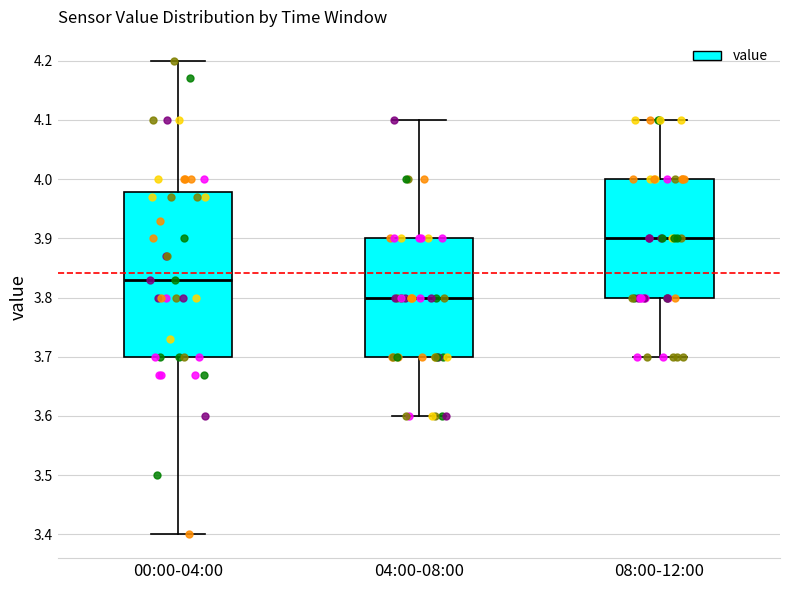

Reading left to right, transcribe this box plot: for each box, give where its median line is, the range the box spans, and where its two whiskers end, as read against the y-axis. The values are not printed on the chart, so give them approximately, as read against the axis.

00:00-04:00: median 3.83, box 3.70 to 3.98, whiskers 3.40 to 4.20
04:00-08:00: median 3.80, box 3.70 to 3.90, whiskers 3.60 to 4.10
08:00-12:00: median 3.90, box 3.80 to 4.00, whiskers 3.70 to 4.10